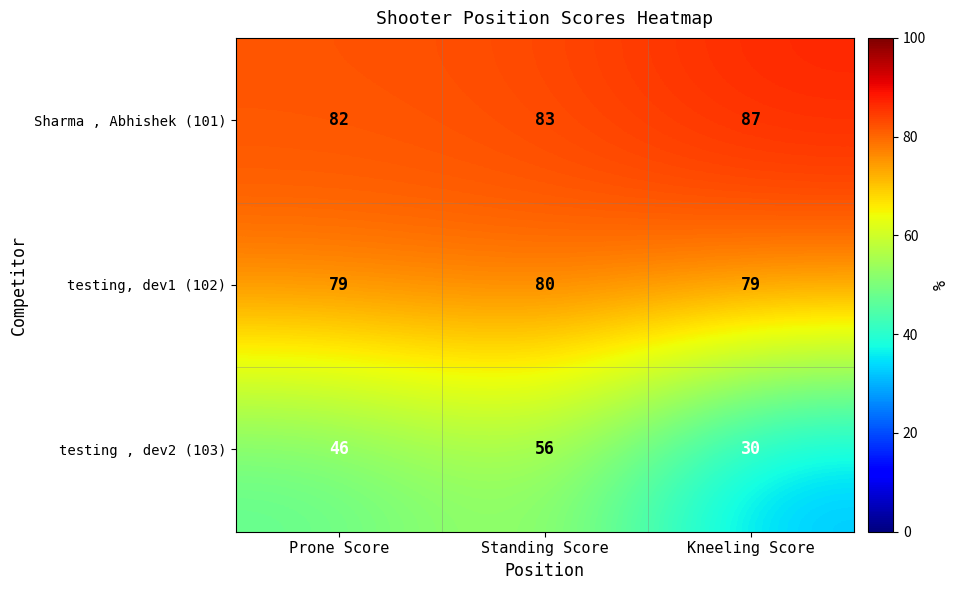

What is the difference between the maximum and second lowest values in the testing , dev2 (103) series?

10